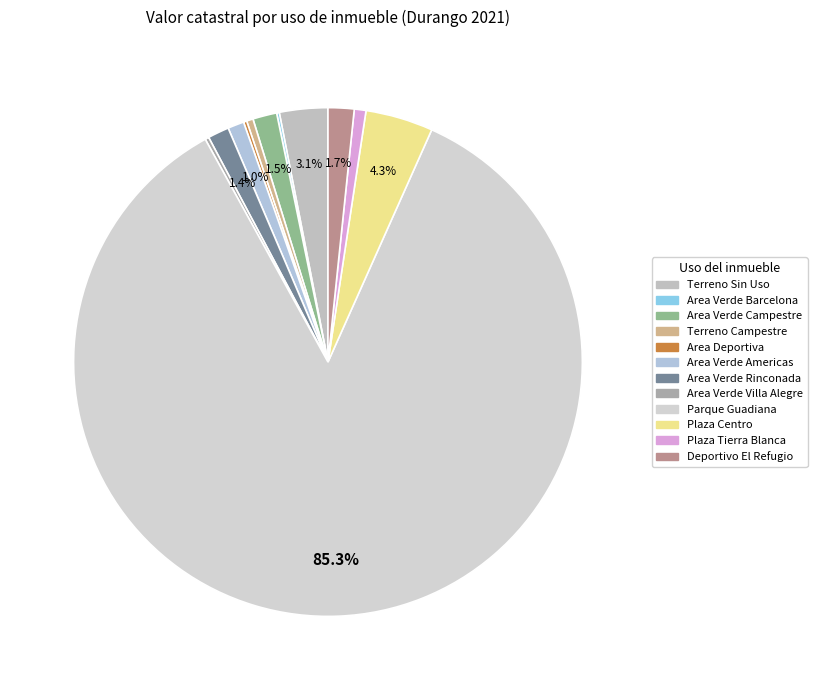

What percentage is NOT represented by Area Verde Villa Alegre?

99.8%